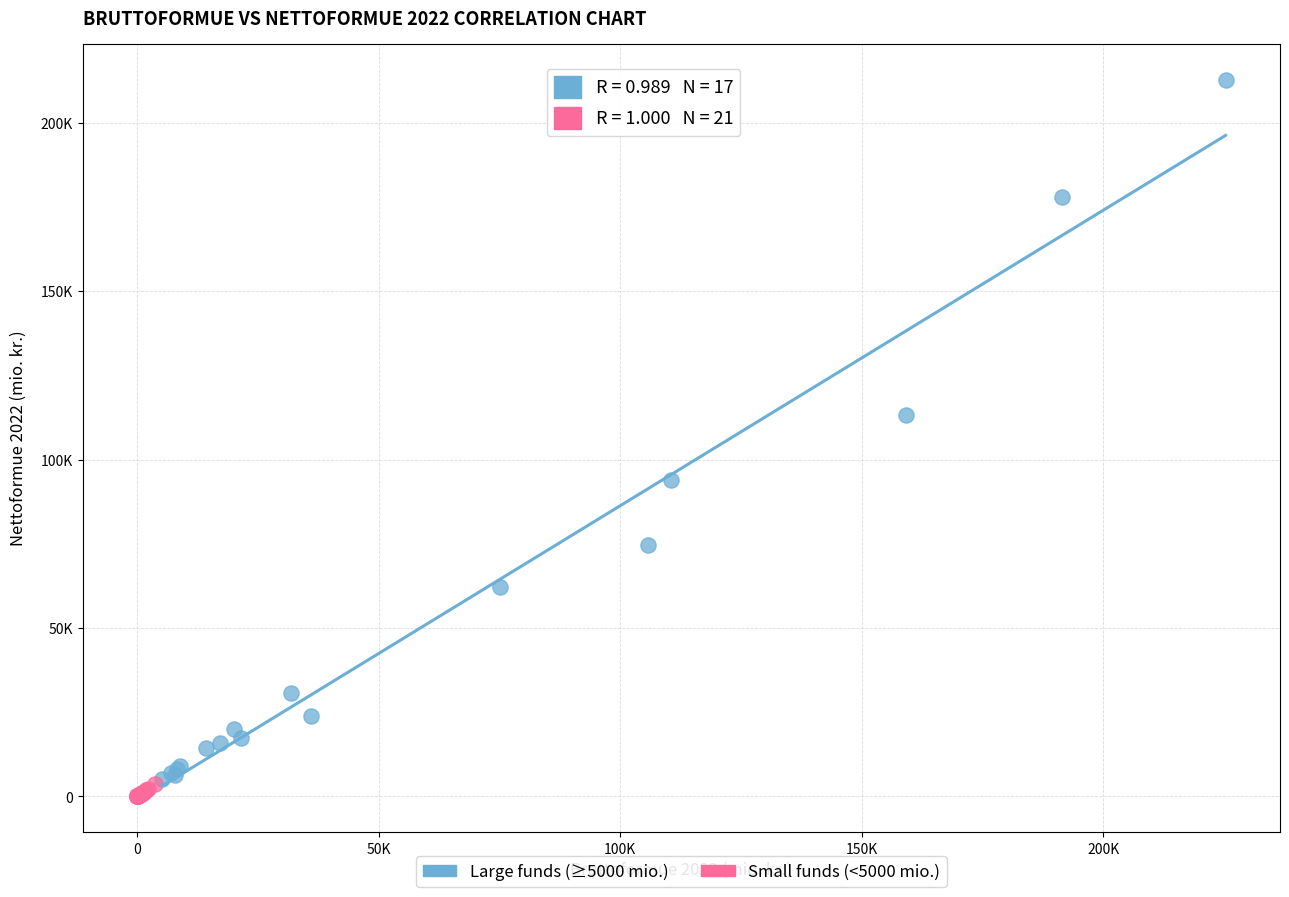

What are all the series names shown in the legend?

Large funds (≥5000 mio.), Small funds (<5000 mio.)